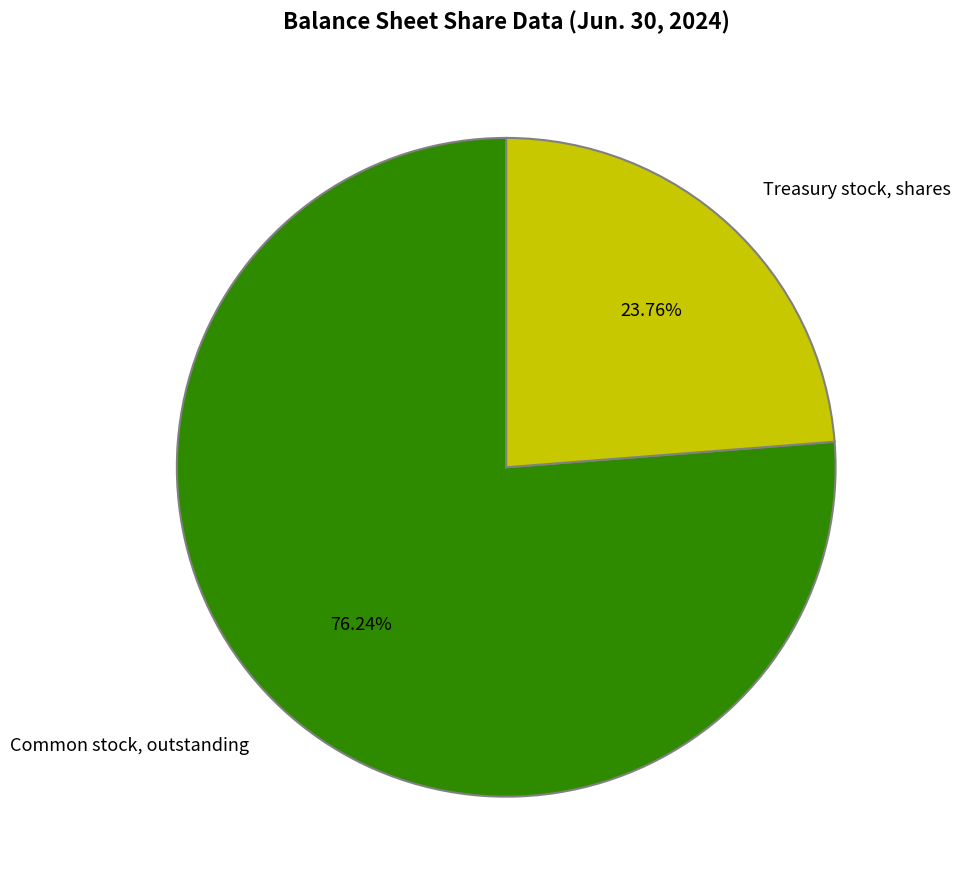

What is the ratio of the value at Treasury stock, shares to the value at Common stock, outstanding?

0.3